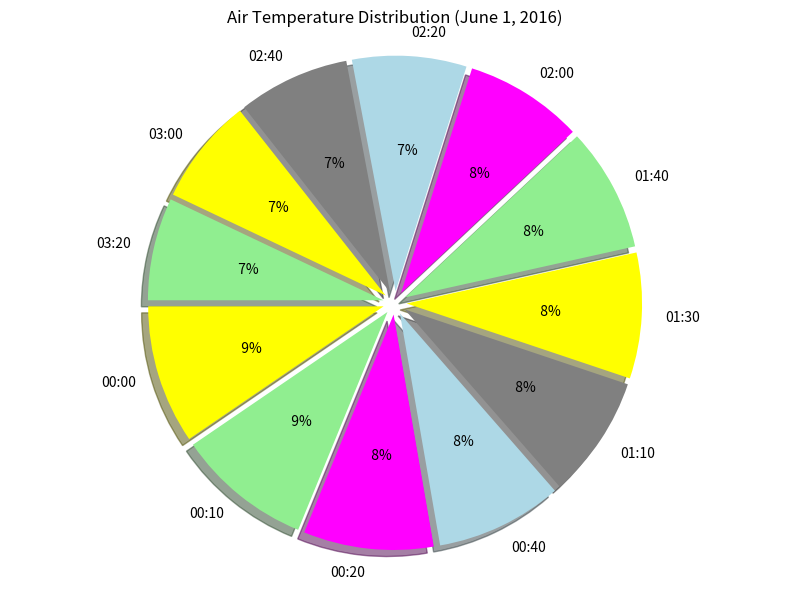

Combined, what portion of the pie is 01:40 and 03:00?

15.8%